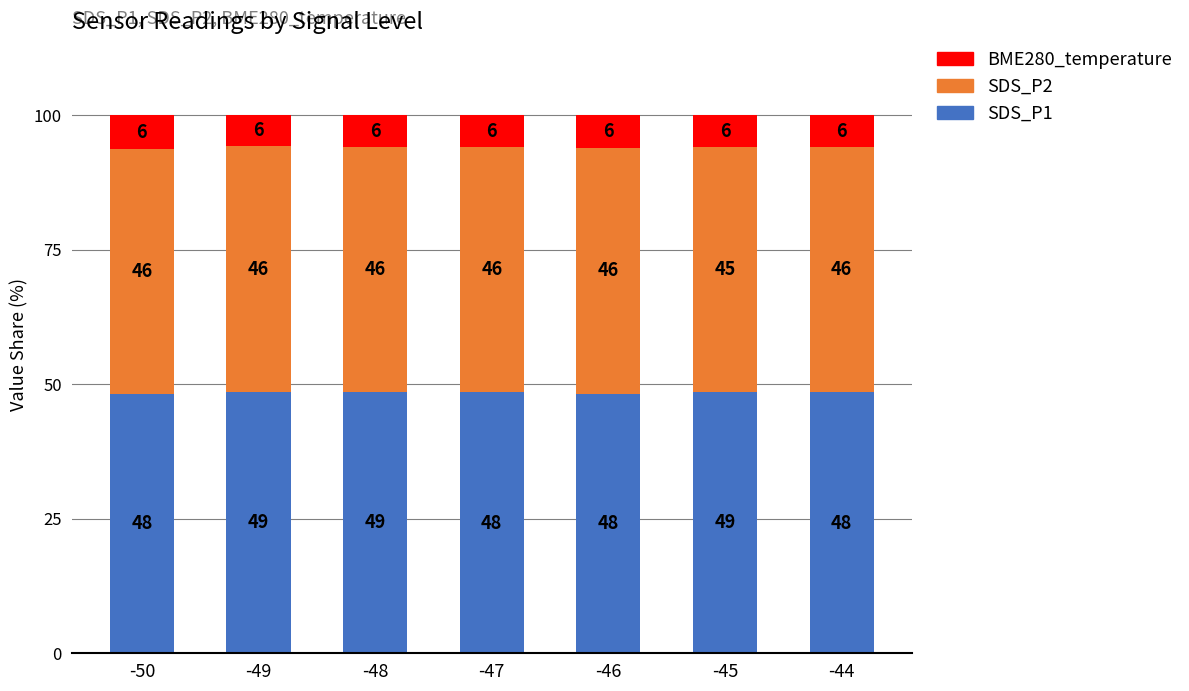

What are all the series names shown in the legend?

BME280_temperature, SDS_P2, SDS_P1